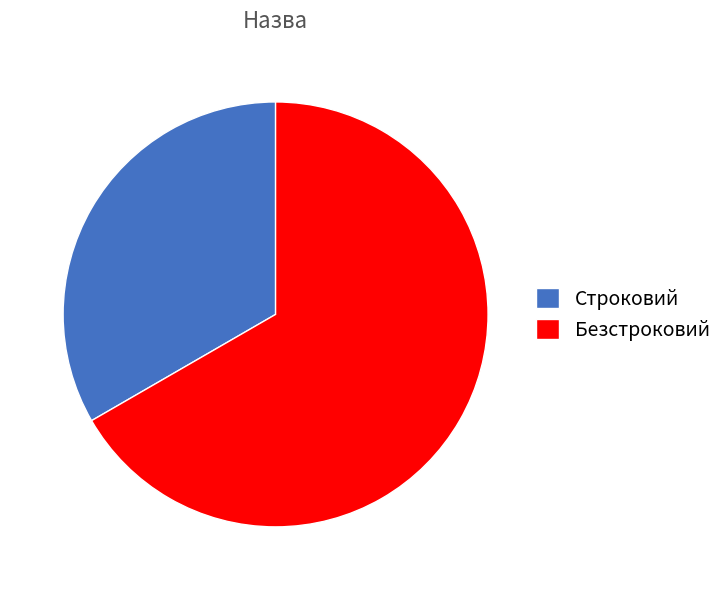

The Строковий slice represents 33% of the pie. True or false?

True